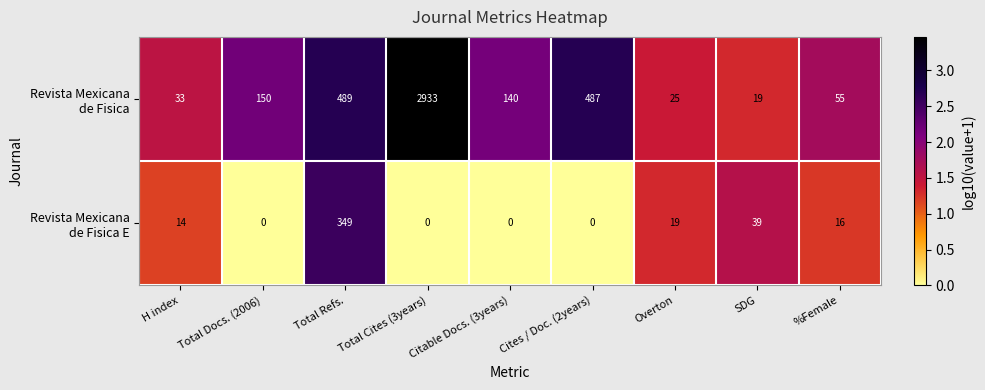

What is the greatest value displayed?

2933